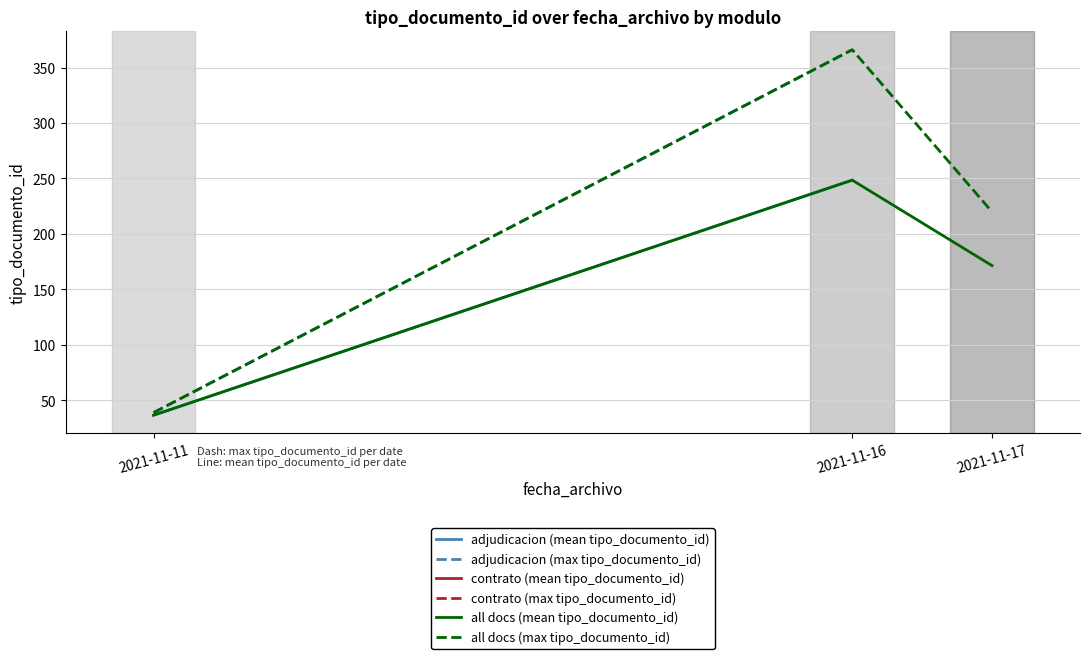

At which label does all docs (mean tipo_documento_id) first exceed 171?

2021-11-16